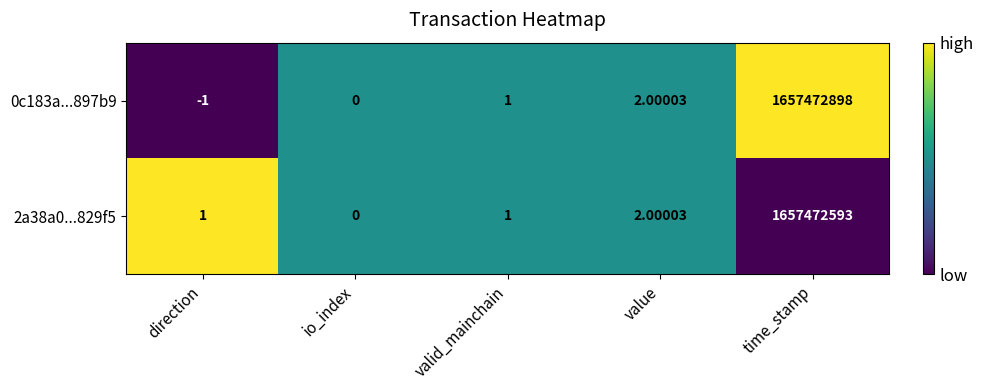

At which category does the chart reach its peak across all series?

time_stamp